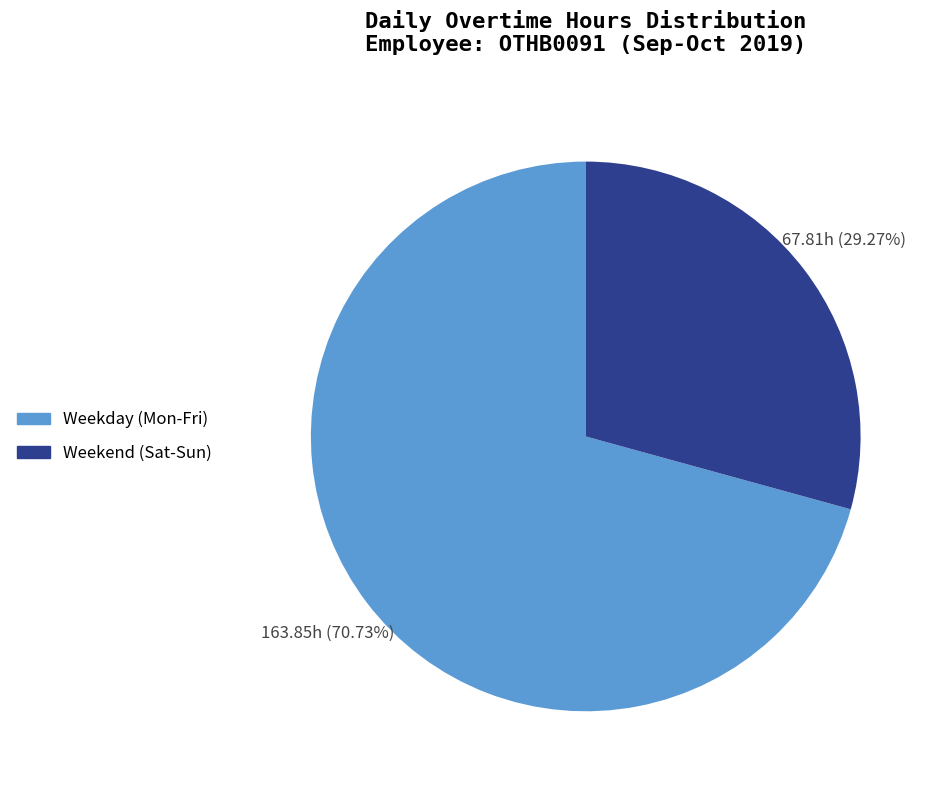

Does any single category account for the majority?

Yes